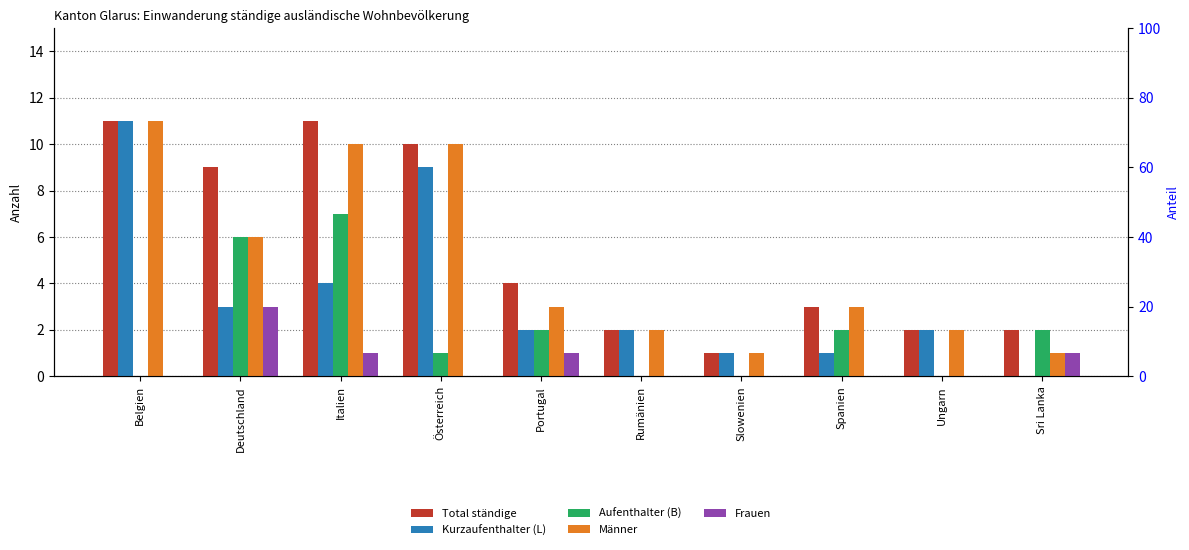

What is the sum of the Frauen values at Deutschland and Sri Lanka?

4